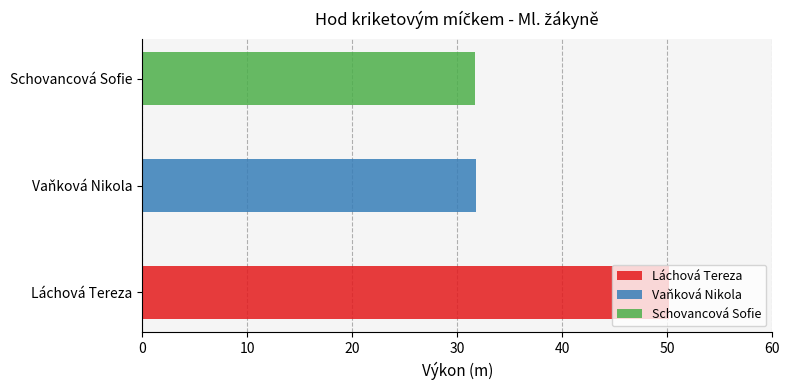

List the labels in order of value, smallest first.

Schovancová Sofie, Vaňková Nikola, Láchová Tereza